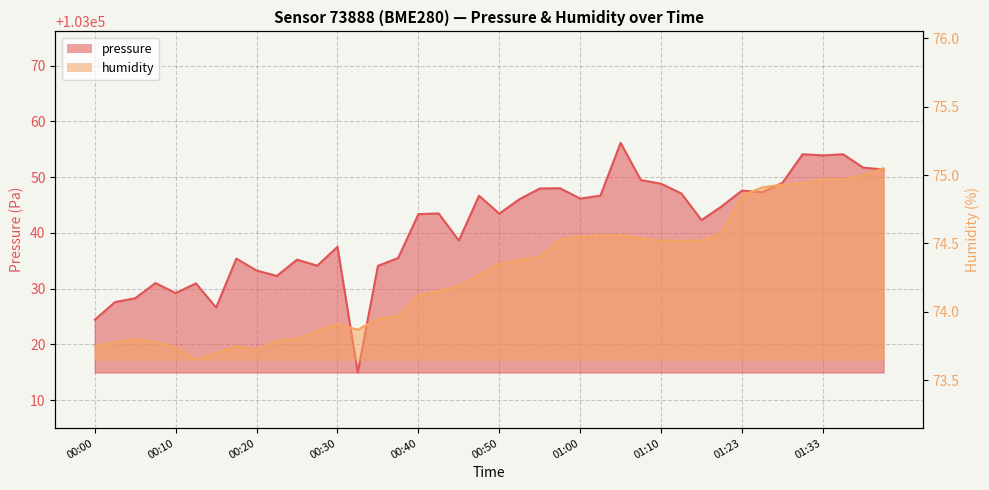

Does the chart have visible grid lines?

Yes